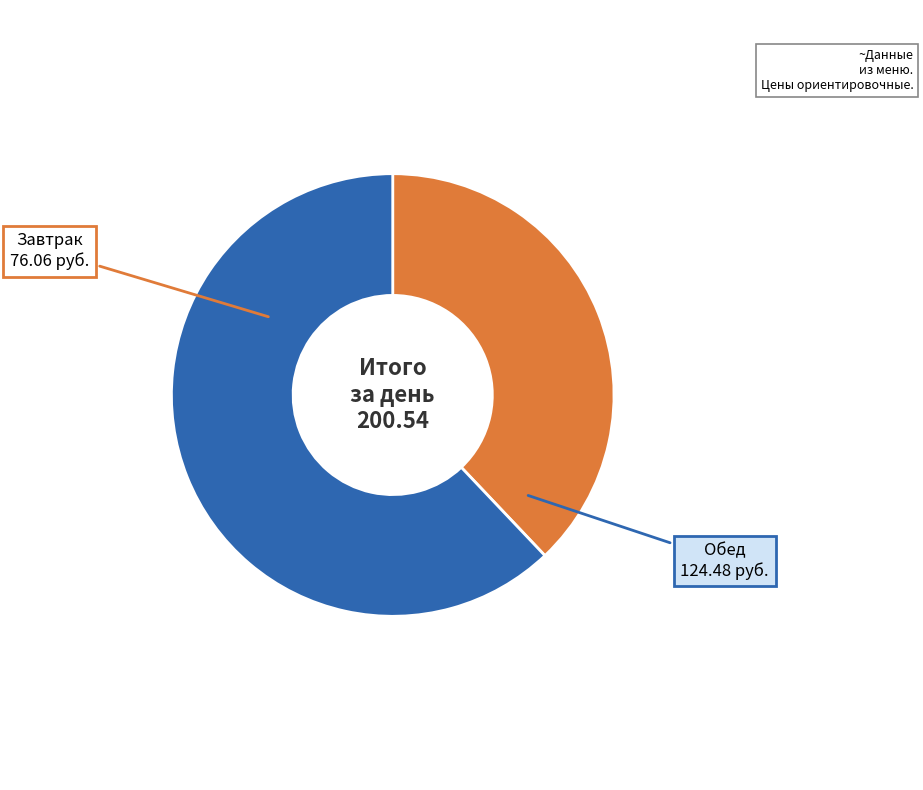

What is the largest slice in the pie chart?

Обед